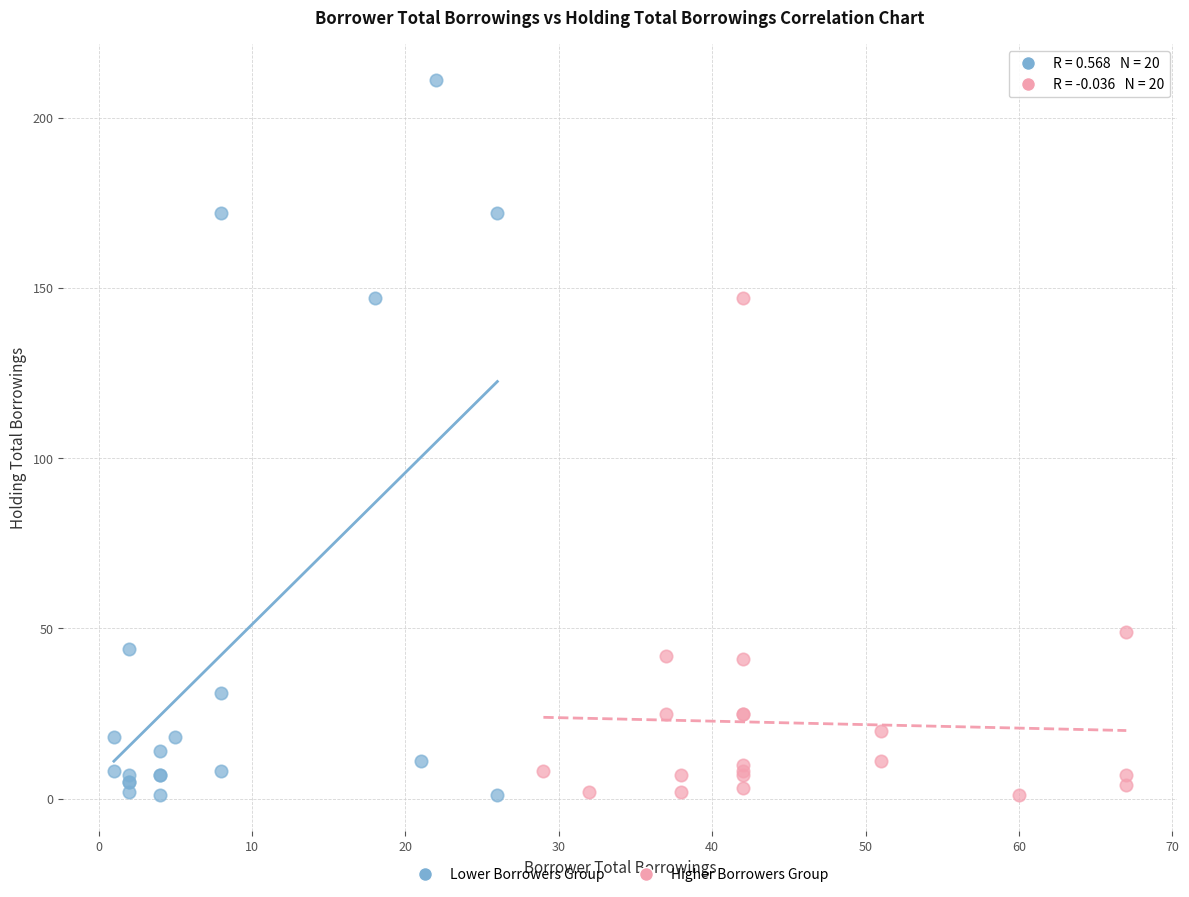

Which series reaches the maximum Y coordinate?

Lower Borrowers Group